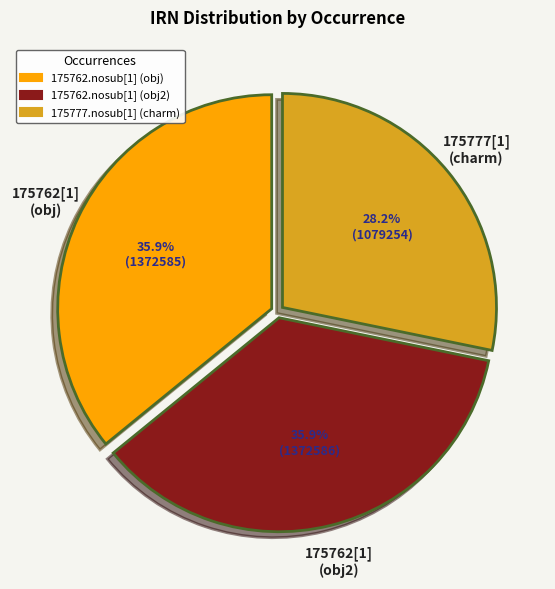

Does any single category account for the majority?

No